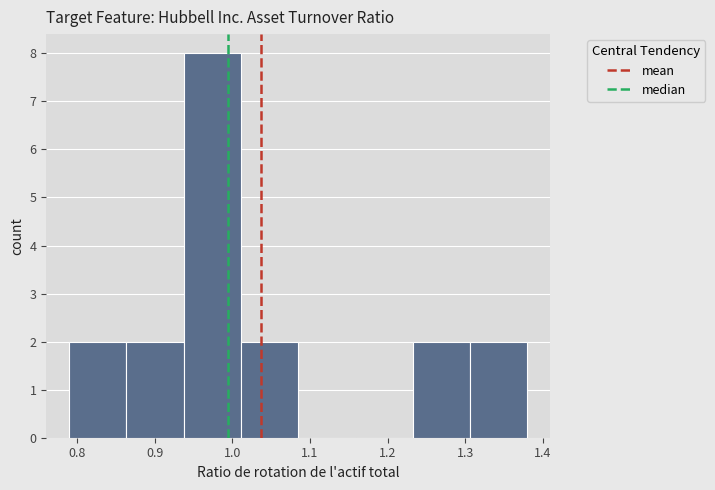

What is the height of the bar covering 0.94 to 1.01 on the x-axis? Neither the bar edges nor the heights are printed on the chart, so give them approximately, as read against the axes.

8